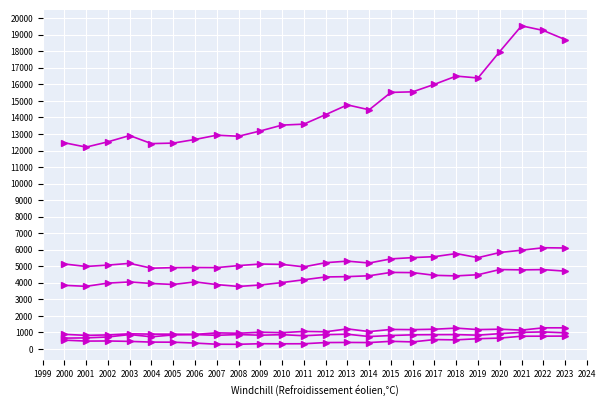

What is the total value across all series at 2013?

26958